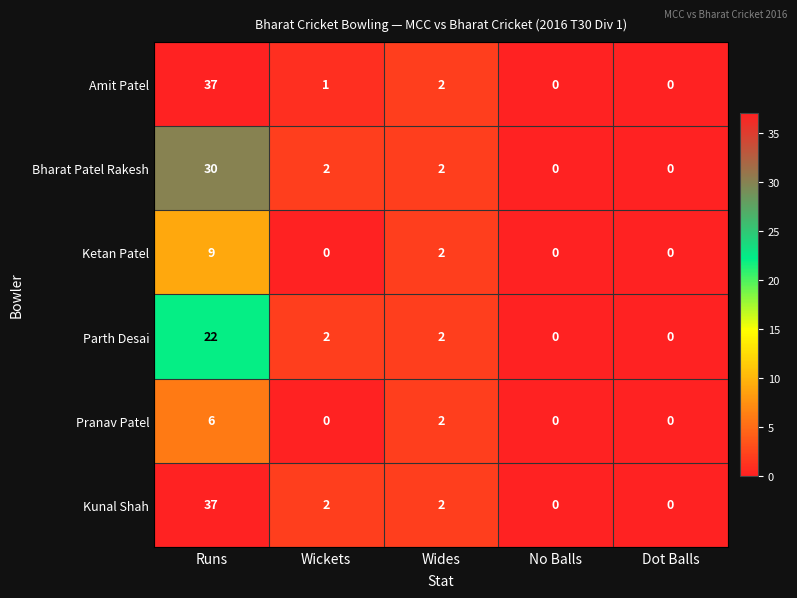

Reading right to left, list all the values displayed in this chart.

Amit Patel: Dot Balls=0	No Balls=0	Wides=2	Wickets=1	Runs=37
Bharat Patel Rakesh: Dot Balls=0	No Balls=0	Wides=2	Wickets=2	Runs=30
Ketan Patel: Dot Balls=0	No Balls=0	Wides=2	Wickets=0	Runs=9
Parth Desai: Dot Balls=0	No Balls=0	Wides=2	Wickets=2	Runs=22
Pranav Patel: Dot Balls=0	No Balls=0	Wides=2	Wickets=0	Runs=6
Kunal Shah: Dot Balls=0	No Balls=0	Wides=2	Wickets=2	Runs=37